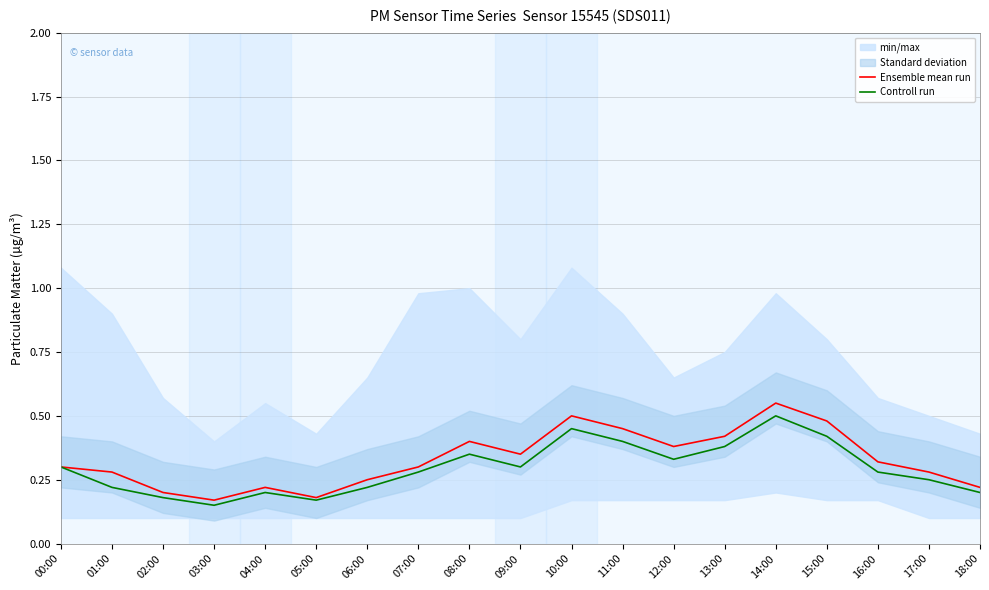

True or false: Ensemble mean run and Controll run cross at least once.

False